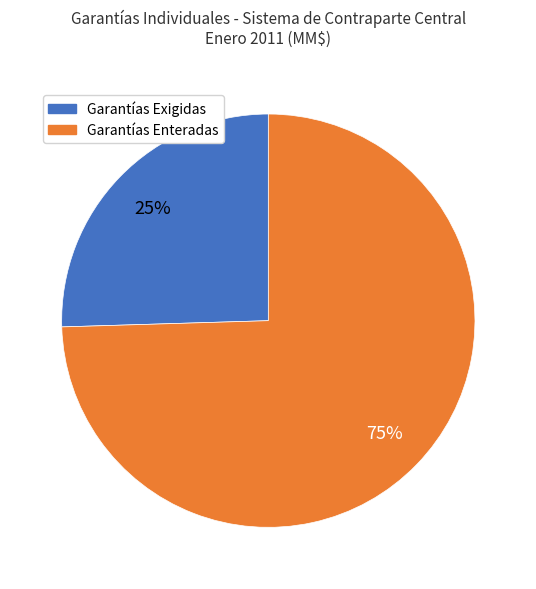

How many segments does this pie chart have?

2